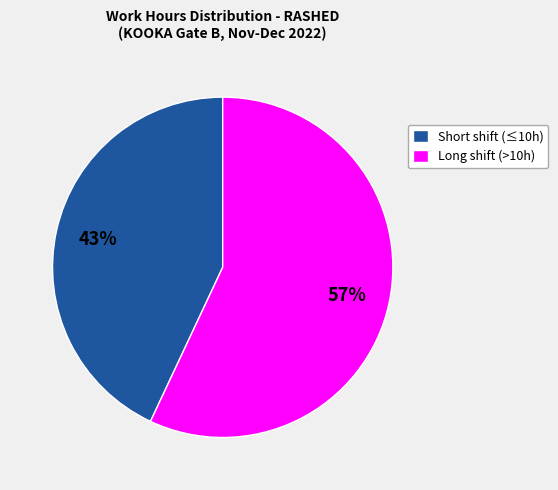

Is there any slice that represents more than half of the pie?

Yes